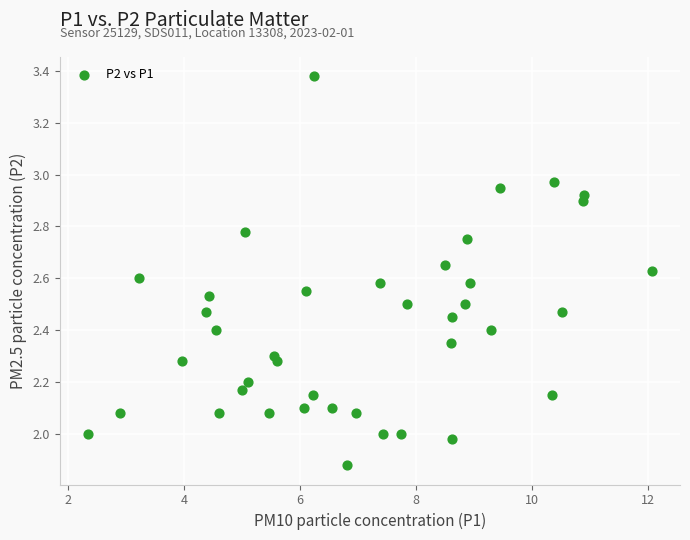

What is the range of Y values (max minus min)?

1.5